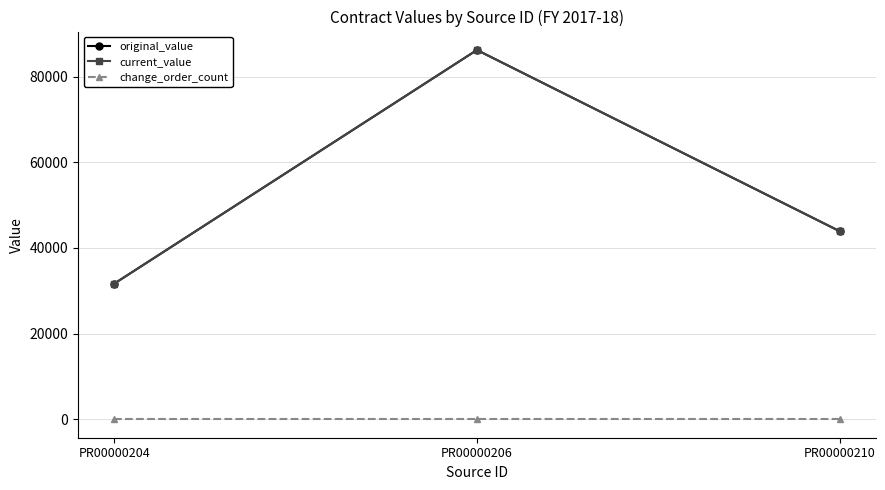

What is the spread (max minus min) of values at PR00000210?

43920.0